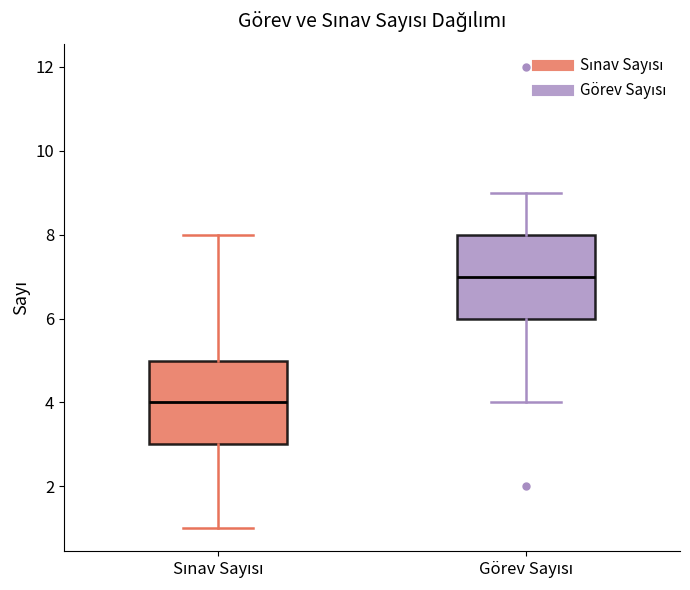

Which box's median line is the highest?

Görev Sayısı